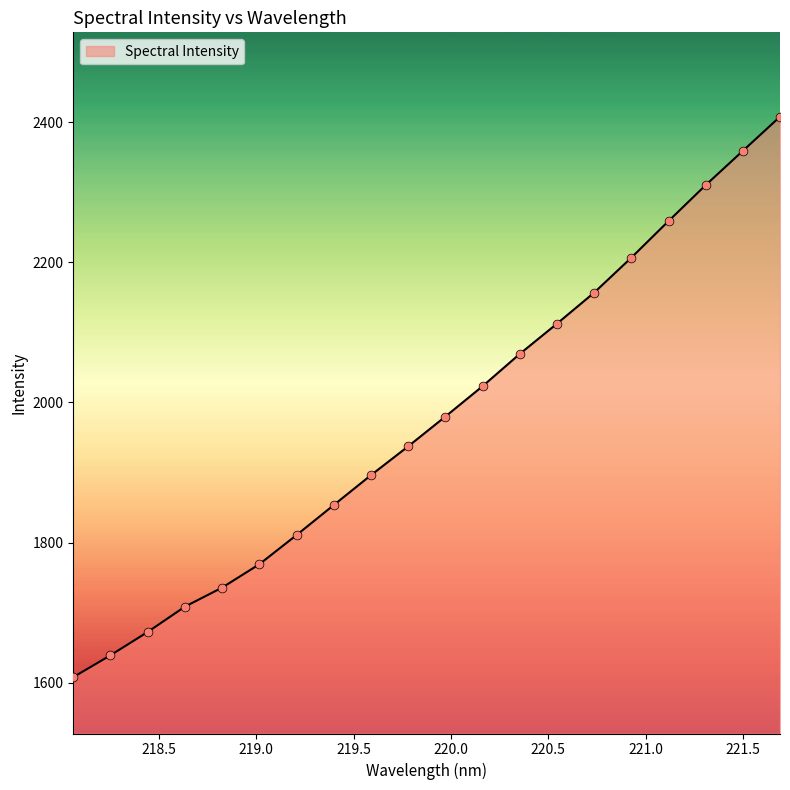

What is the difference between the maximum and minimum values?

799.7